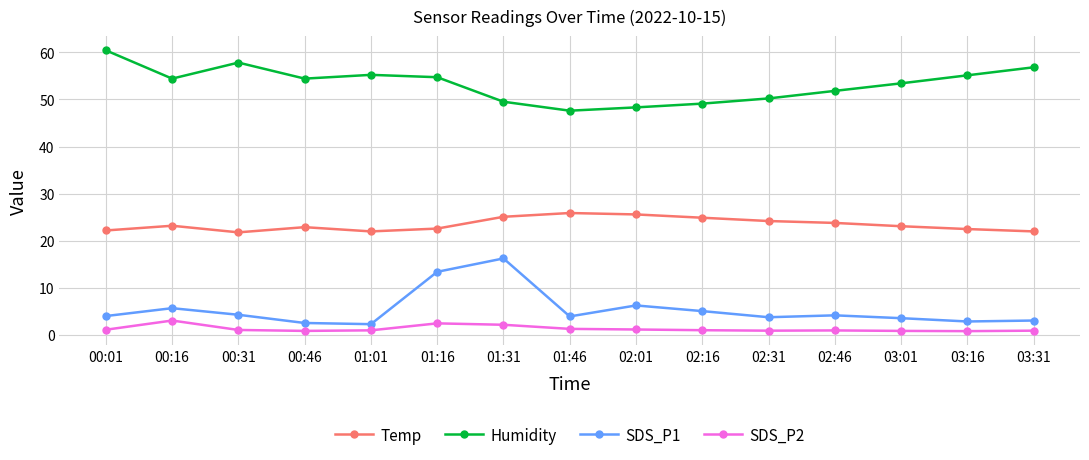

What is the total value across all series at 03:01?

81.0